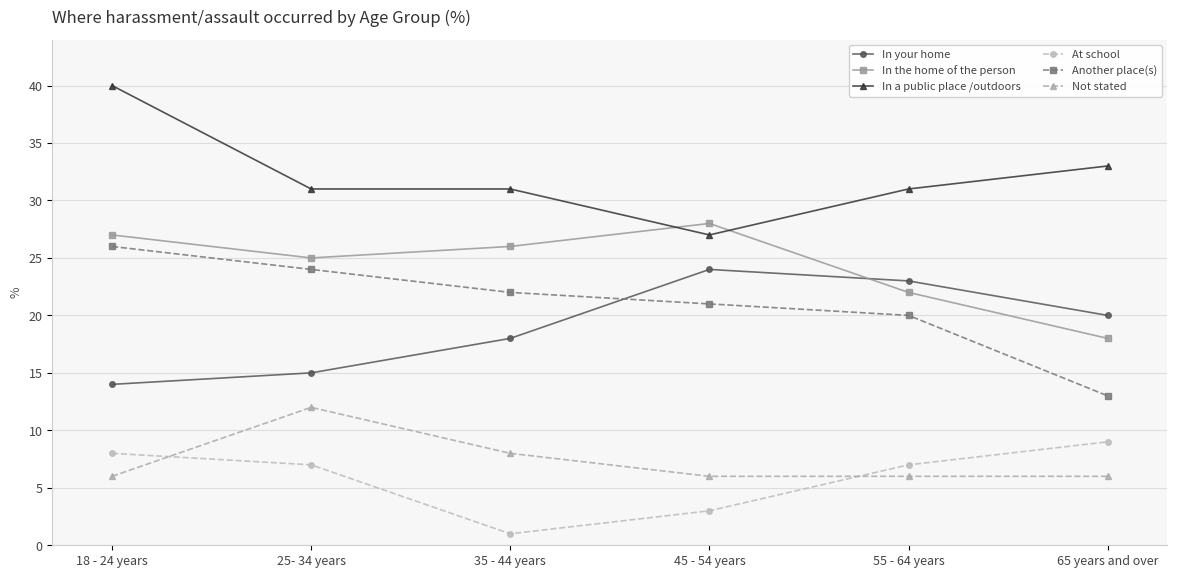

Where does the Another place(s) series first go above 22?

18 - 24 years